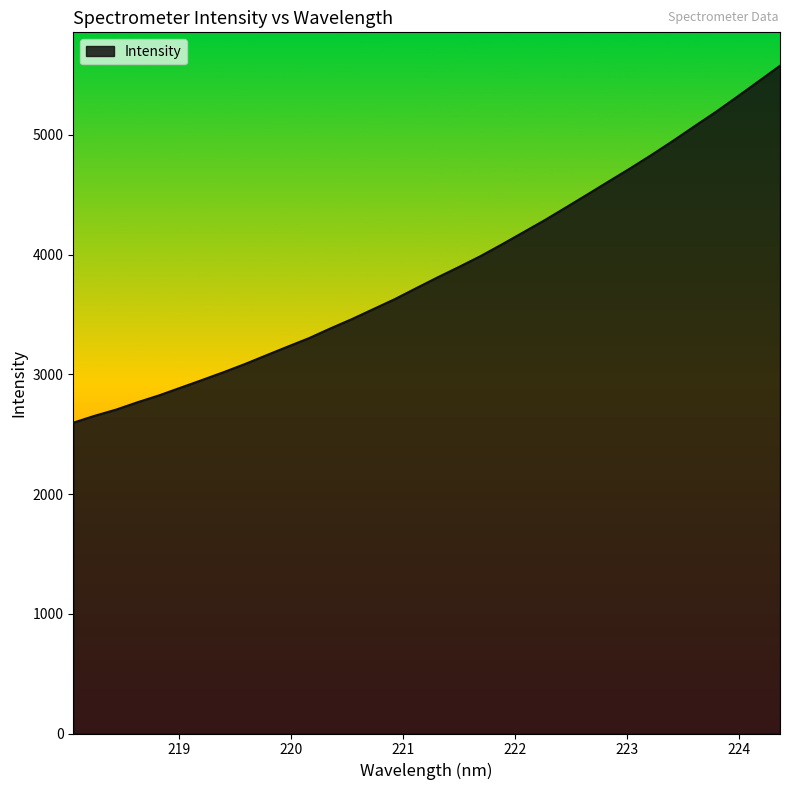

What is the difference between the second highest and second lowest values?

2794.4